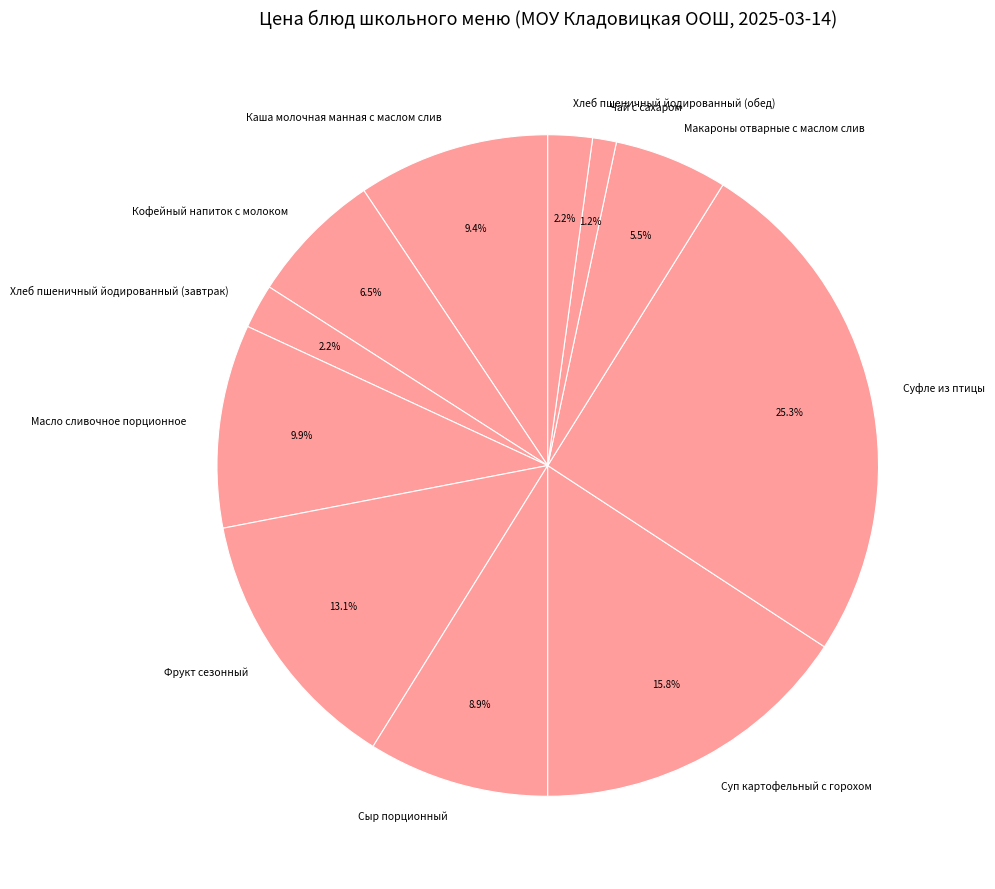

Does any single category account for the majority?

No